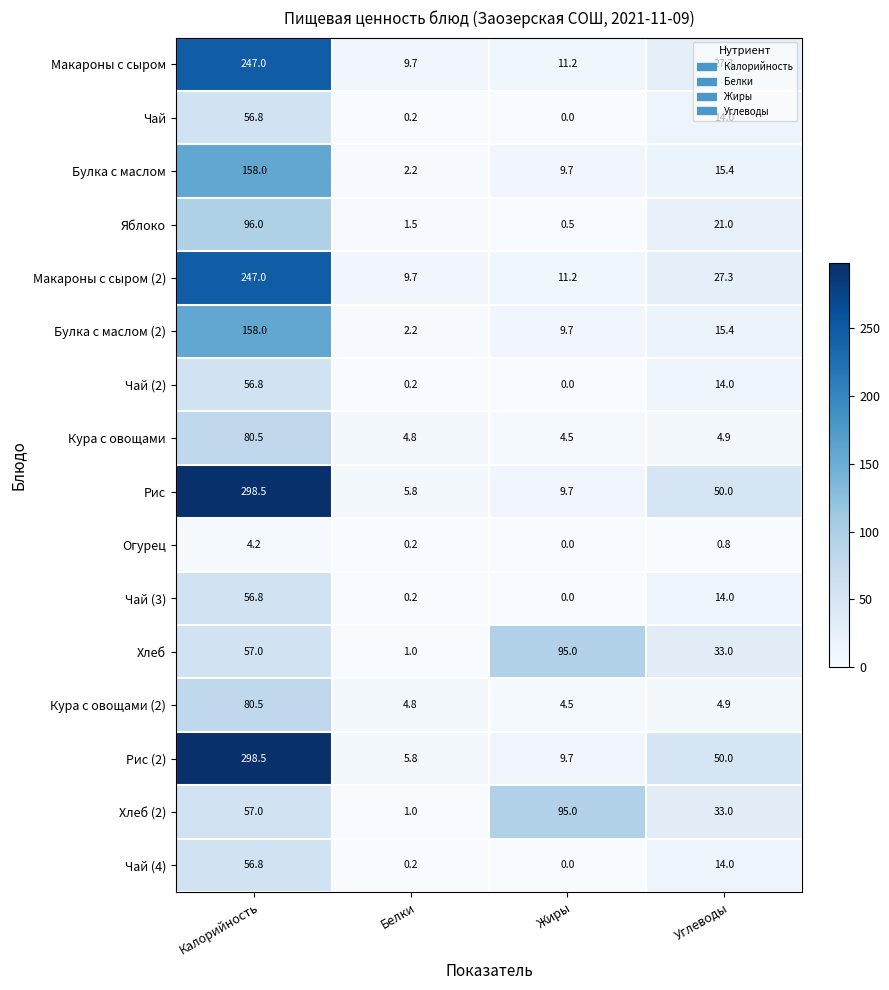

What is the average value of the Огурец series?

1.3